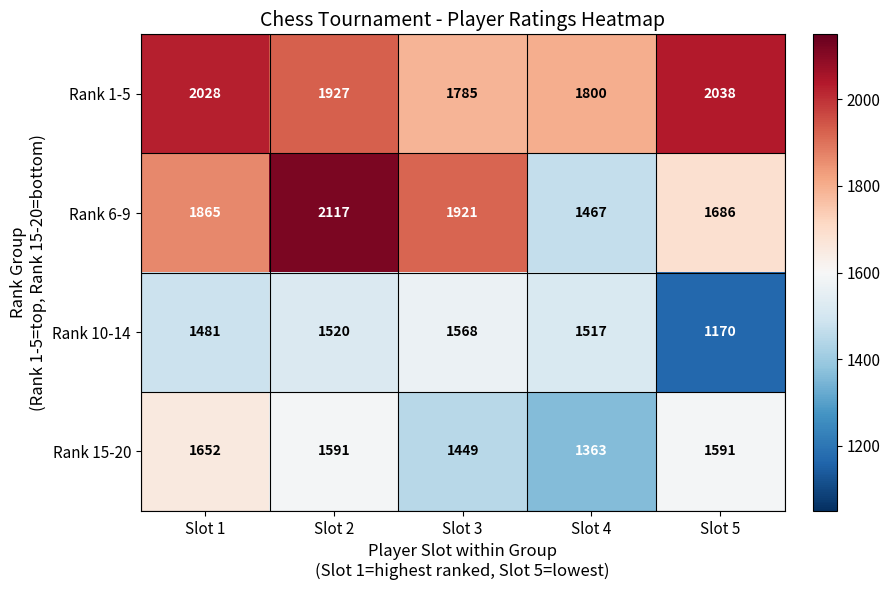

What is the sum of the Rank 1-5 values at Slot 1 and Slot 3?

3813